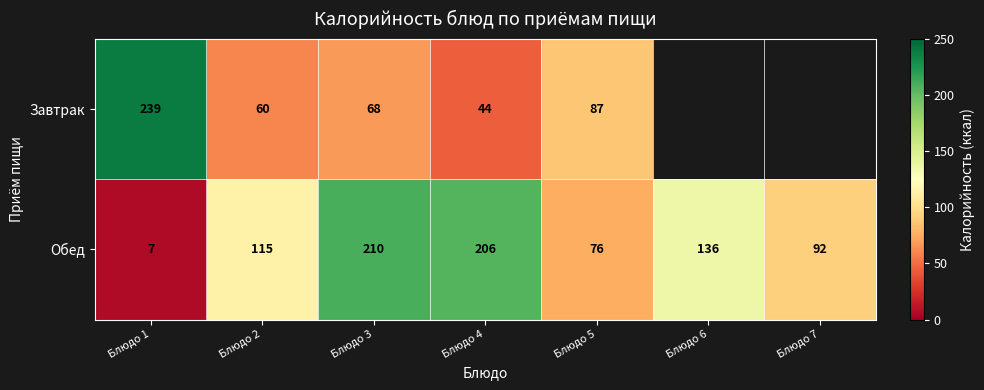

At Блюдо 1, list the series in order from largest to smallest.

Завтрак, Обед